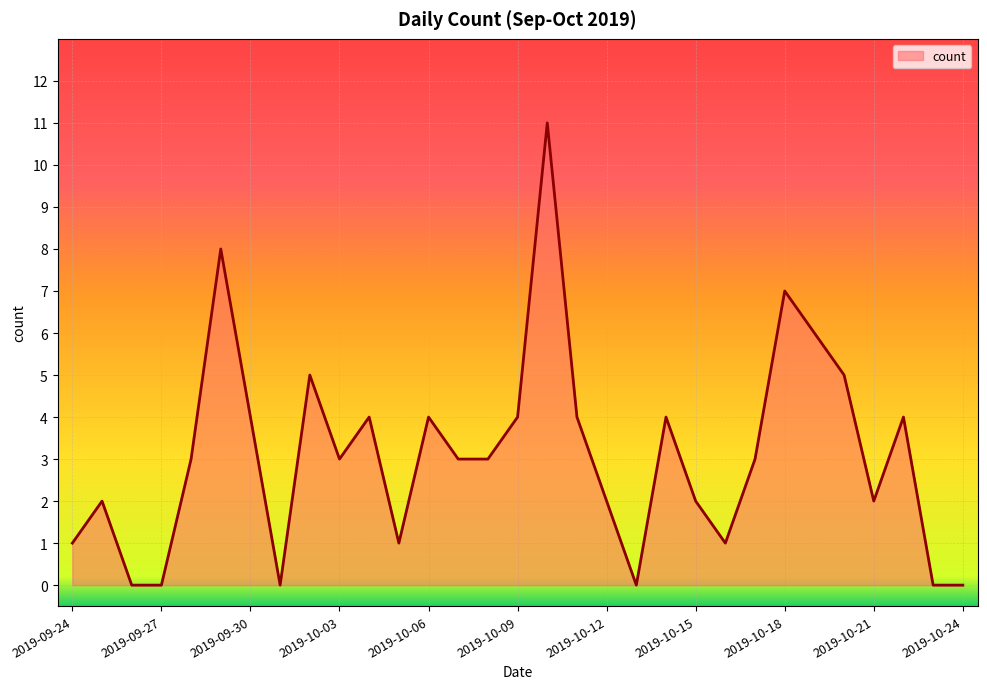

Reading left to right, transcribe all the data shown in this chart.

1	2	0	0	3	8	4	0	5	3	4	1	4	3	3	4	11	4	2	0	4	2	1	3	7	6	5	2	4	0	0